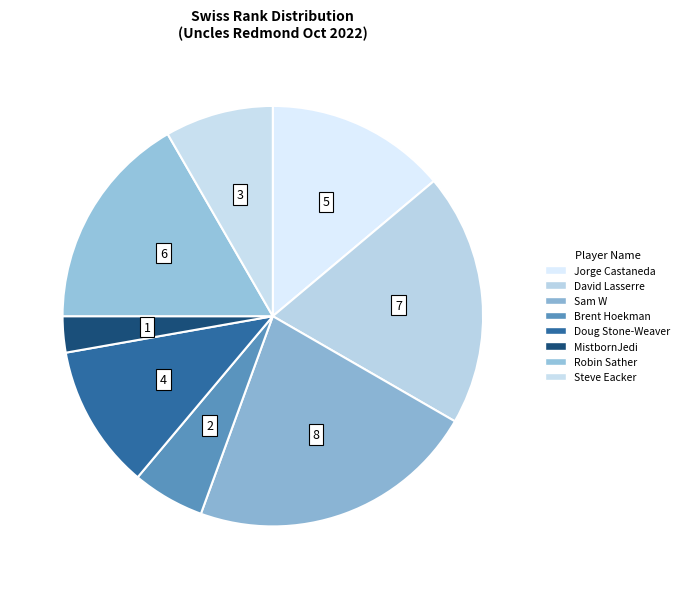

How many slices are in this pie chart?

8